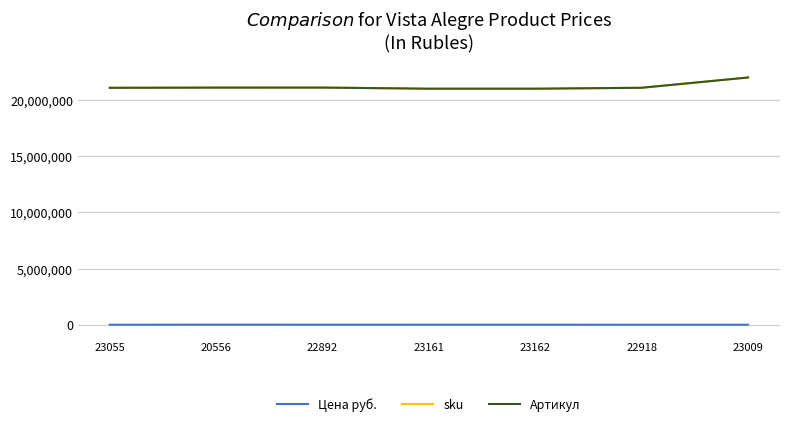

Is this an area chart (filled region under the line)?

No